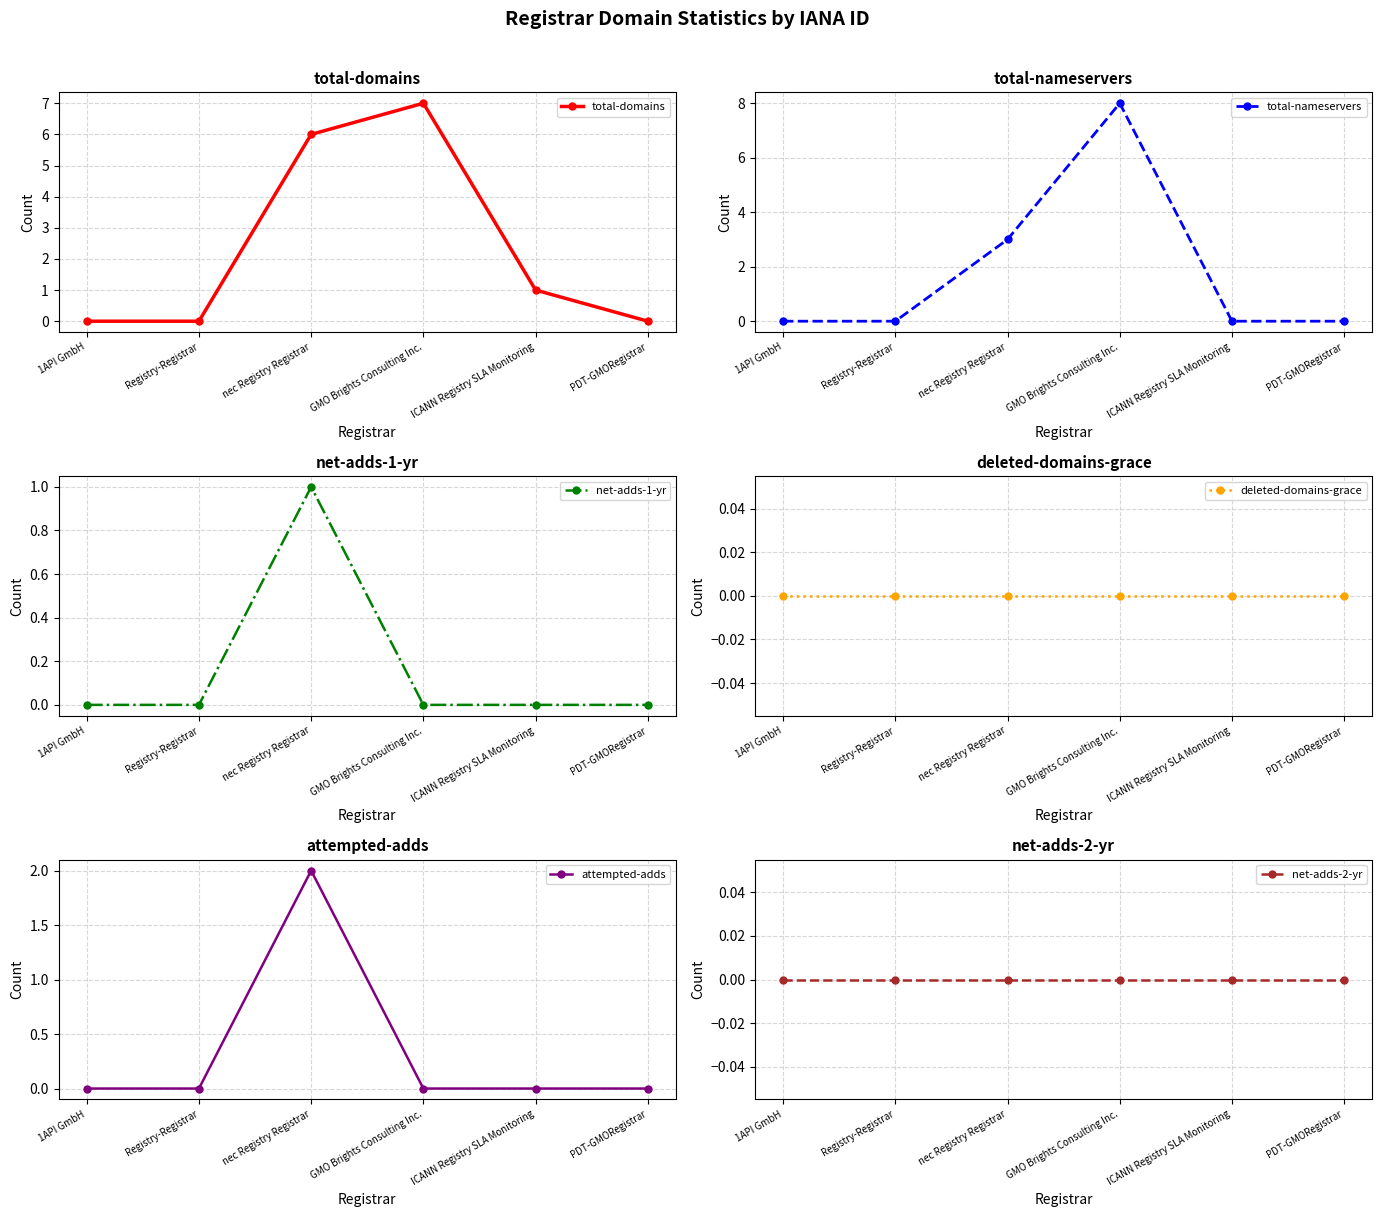

The value of total-domains at ICANN Registry SLA Monitoring is 1. True or false?

True